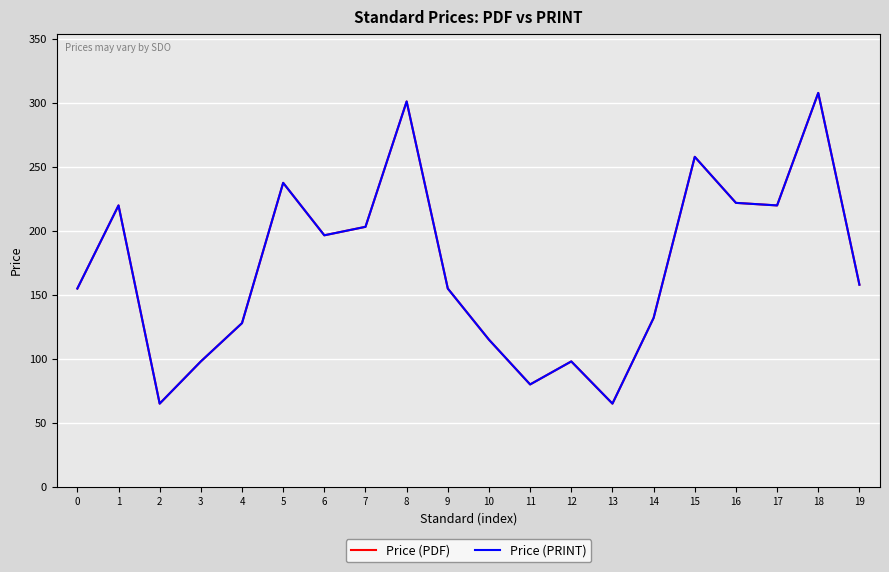

Does the chart display data point markers on the line(s)?

No